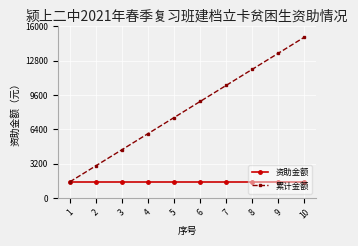

The value of 资助金额 at 10 is 1500. True or false?

True